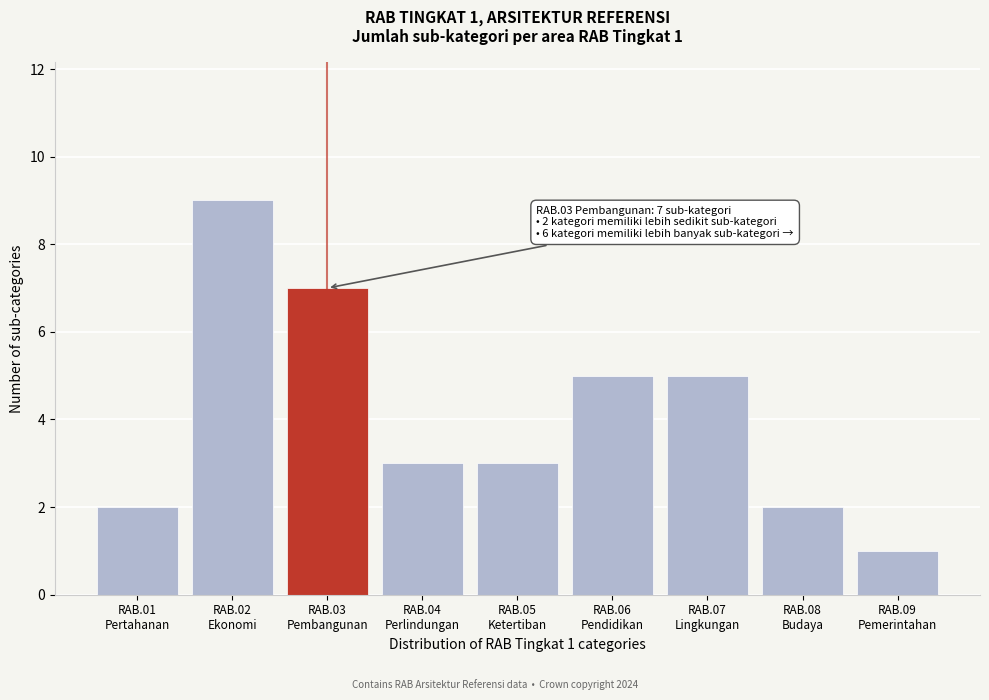

Reading left to right, what are all the values shown in this chart?

2	9	7	3	3	5	5	2	1